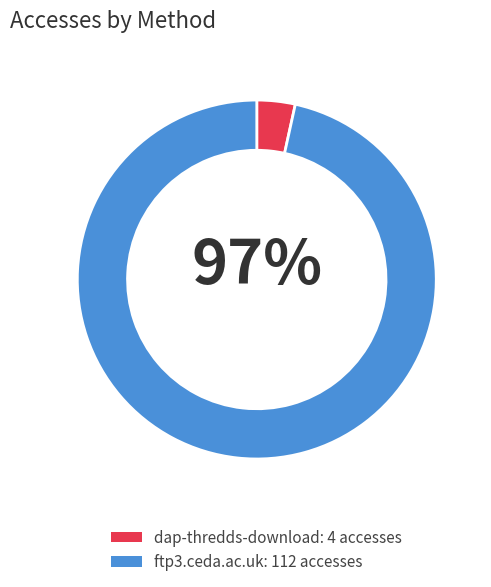

True or false: ftp3.ceda.ac.uk accounts for 97% of the total.

True